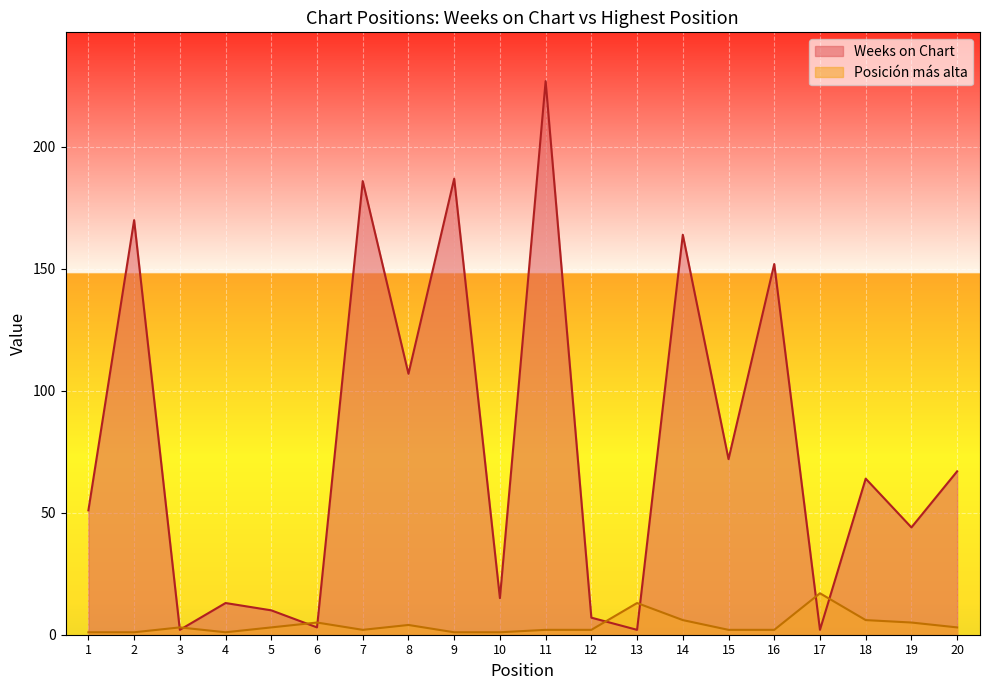

At which category is the sum across all series the highest?

11